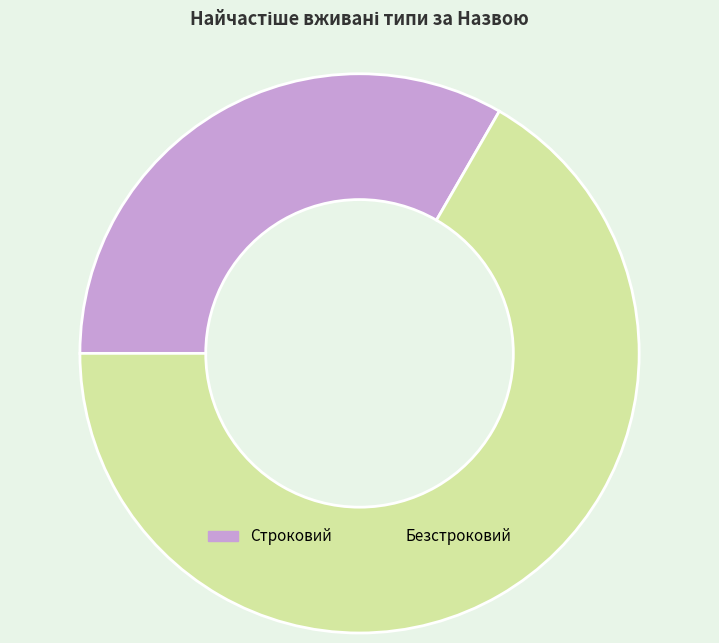

What is the largest slice in the pie chart?

Безстроковий